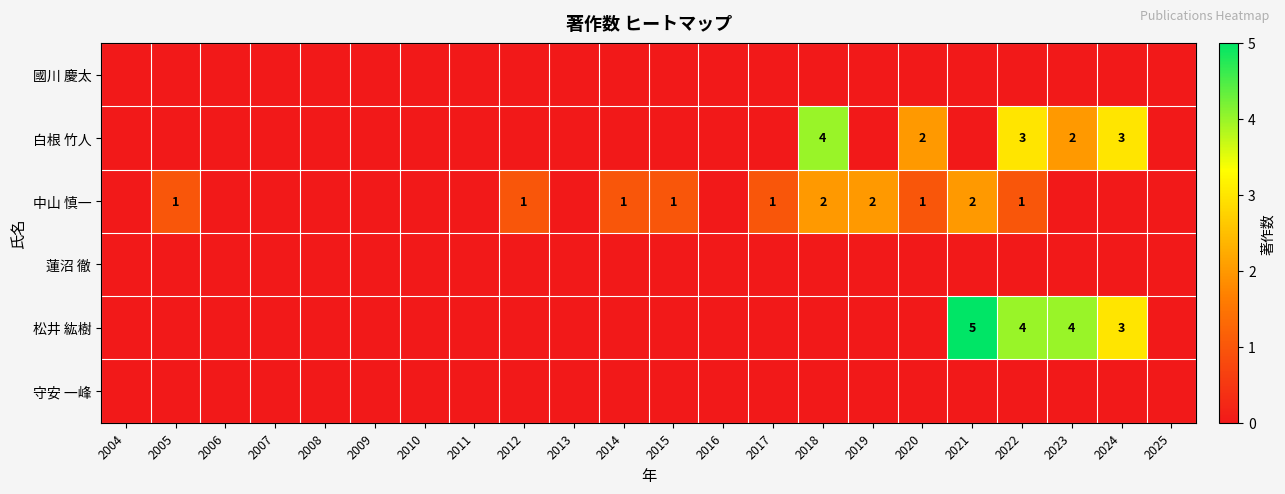

How many series are shown in this chart?

6